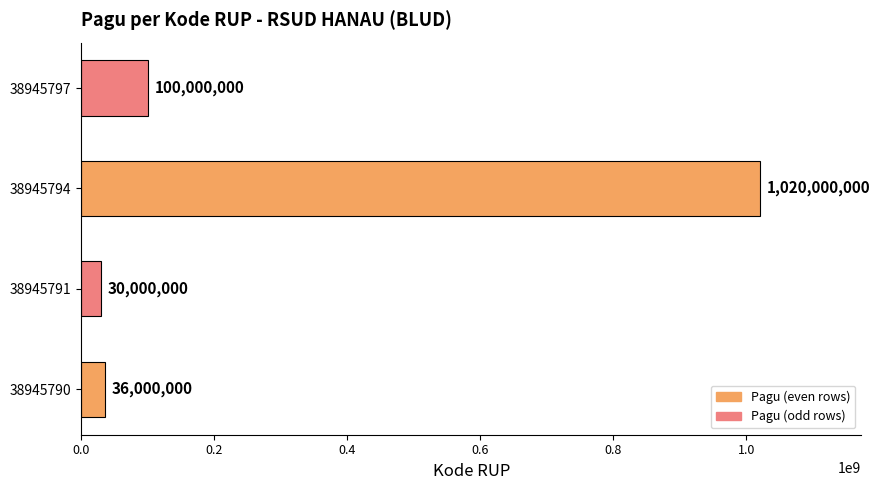

Reading bottom to top, transcribe all the data shown in this chart.

38945790=36000000	38945791=30000000	38945794=1020000000	38945797=100000000